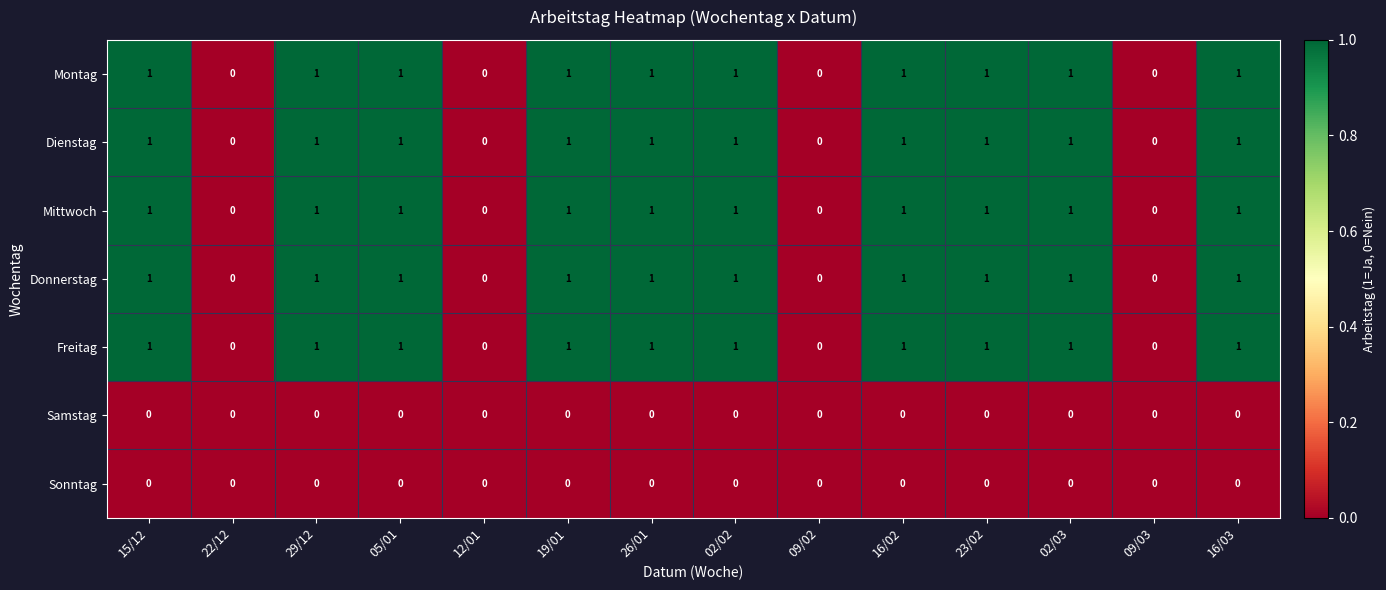

Count the Montag values in the range 0 to 1.

14